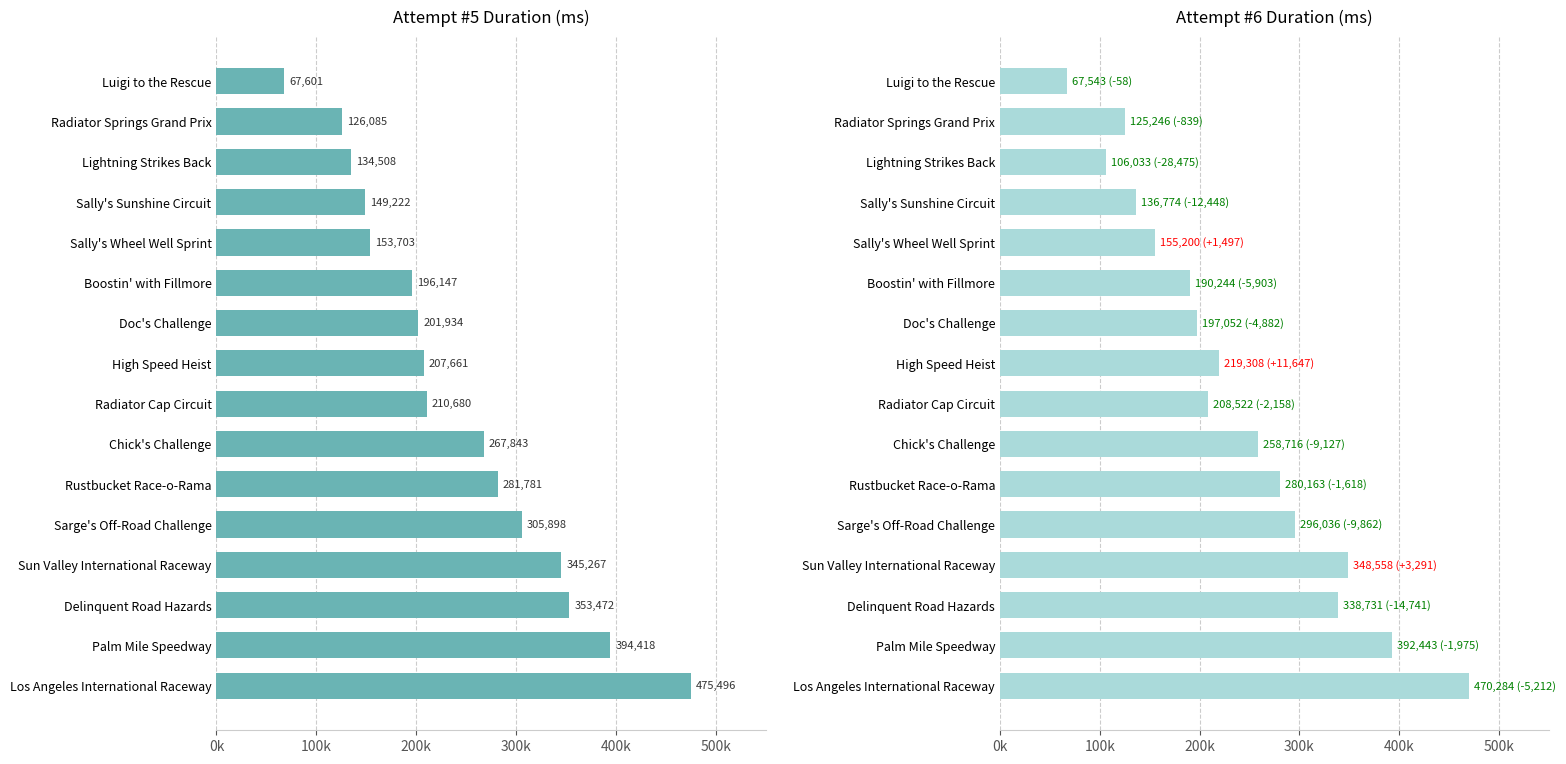

What is the value of the Attempt #5's Duration (ms) bar at the 3rd from the left?

353472